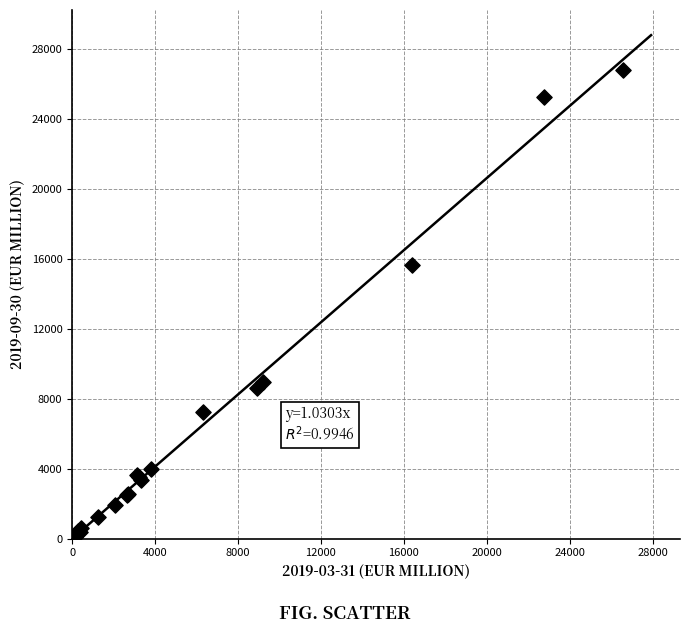

What Y value in the scatter plot is closest to 13403?

15637.8